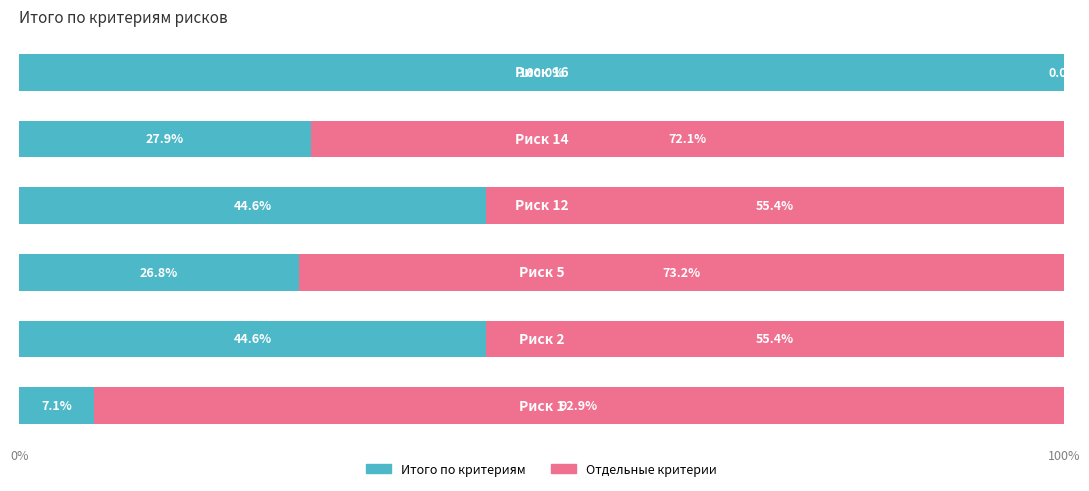

What is the maximum value for Итого по критериям?

100.0